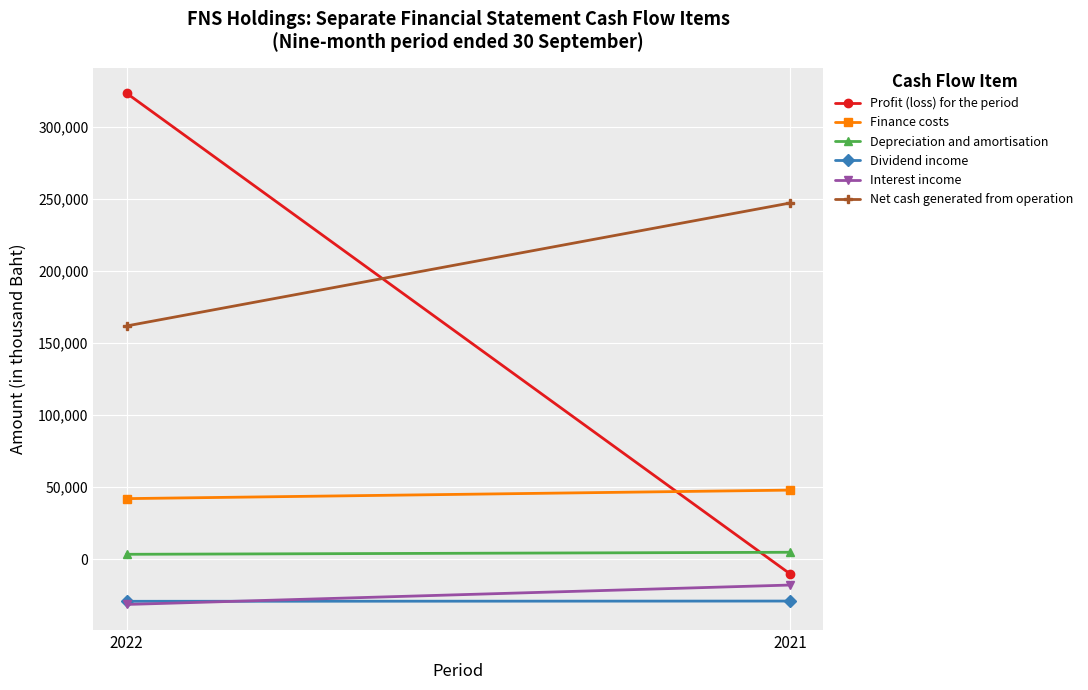

What is the lowest value of the Profit (loss) for the period series?

-10091